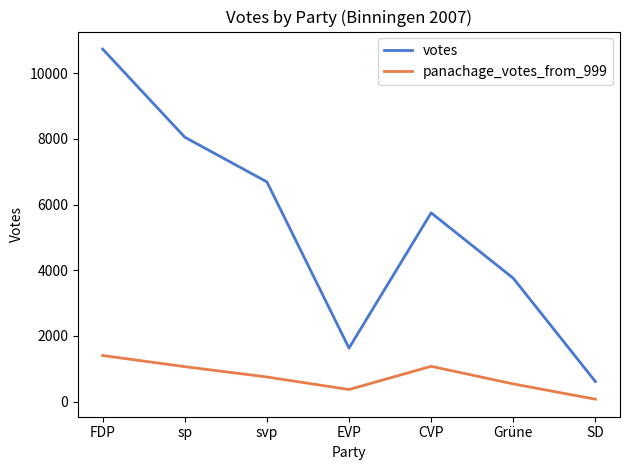

What is the average value of the panachage_votes_from_999 series?

752